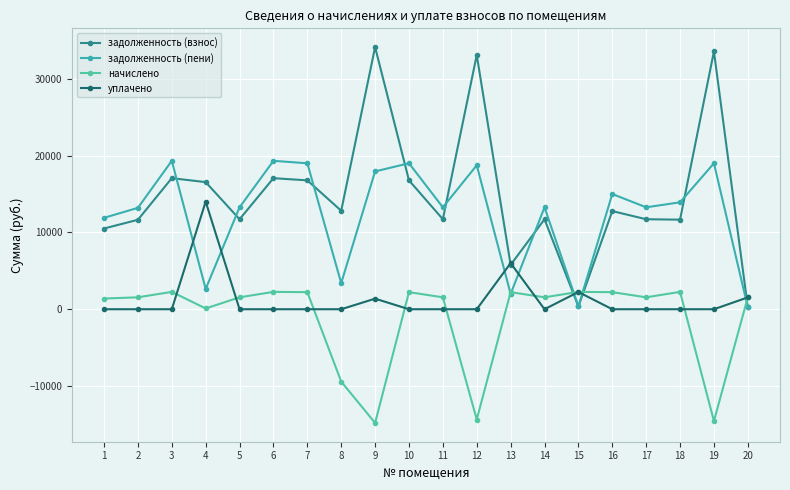

Is the value of задолженность (взнос) at 2 greater than the value of уплачено at 9?

Yes